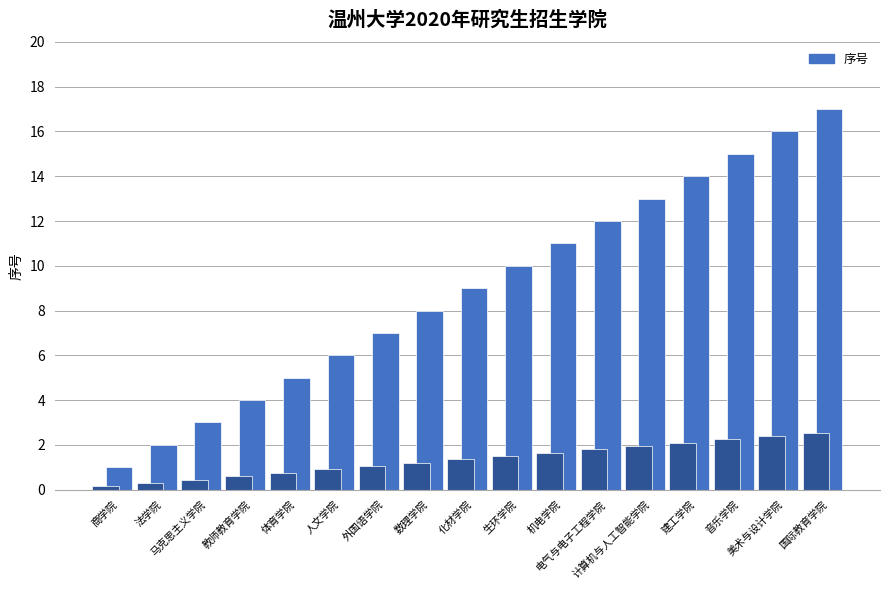

Reading left to right, transcribe all the data shown in this chart.

1	2	3	4	5	6	7	8	9	10	11	12	13	14	15	16	17